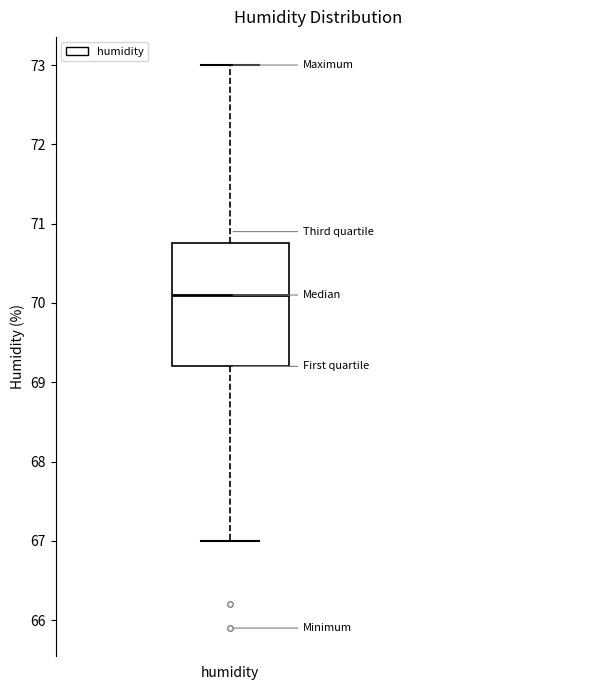

Transcribe this box plot: give where the median line is, the range the box spans, and where the two whiskers end, as read against the y-axis. The values are not printed on the chart, so give them approximately, as read against the axis.

median 70.1, box 69.2 to 70.8, whiskers 67.0 to 73.0